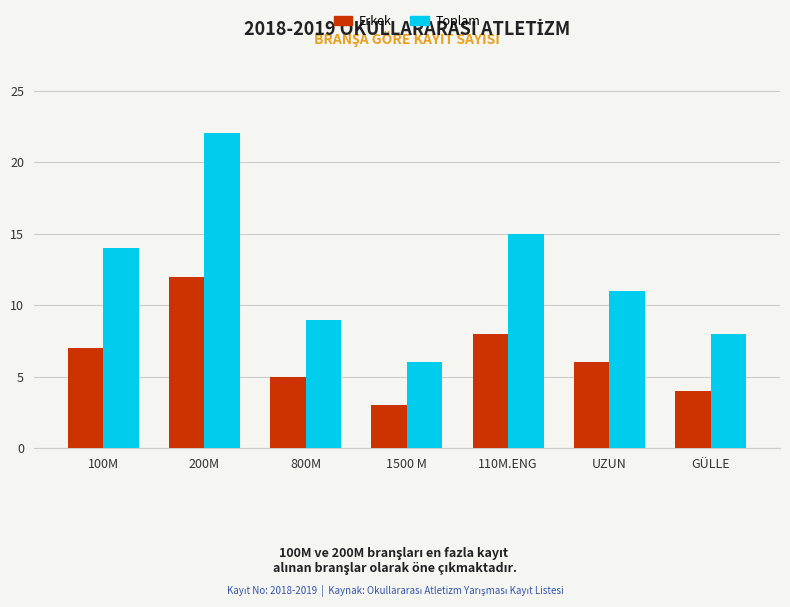

Is the value of Toplam at 110M.ENG greater than the value of Erkek at 100M?

Yes